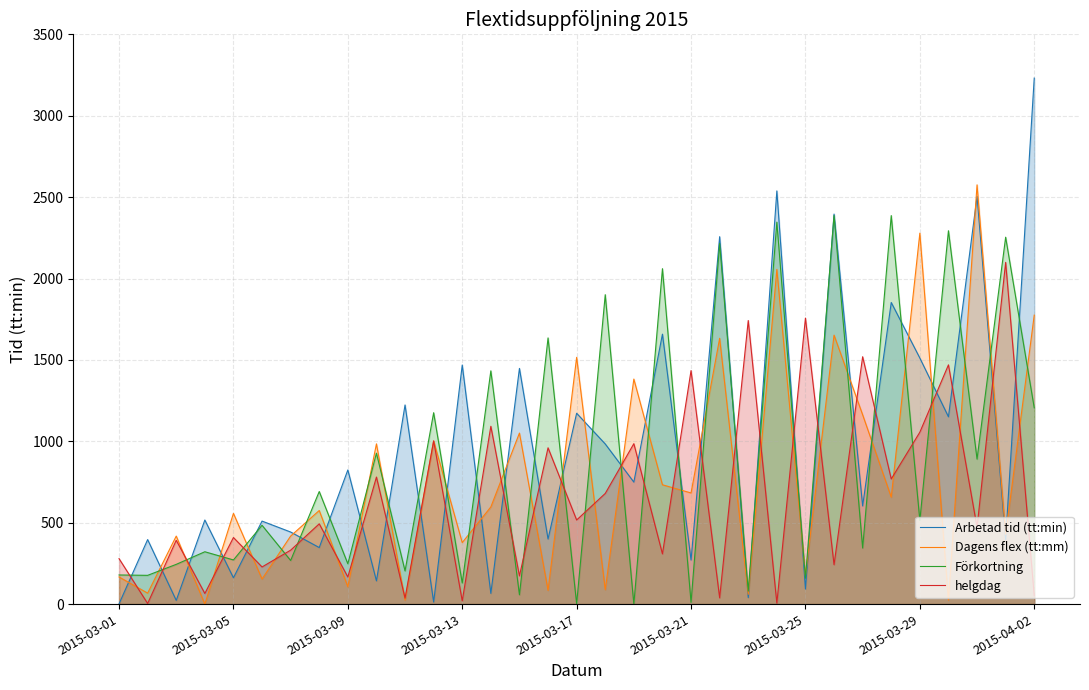

The value of helgdag at 2015-03-01 is 101.5. True or false?

False